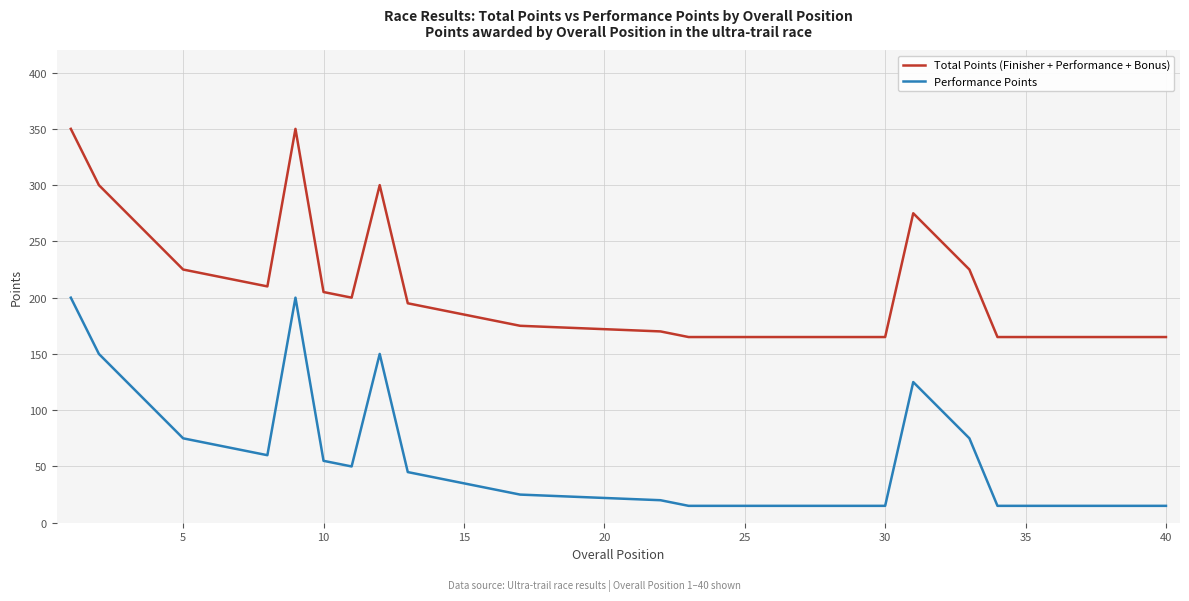

How many values in the Performance Points series are below 25?

20